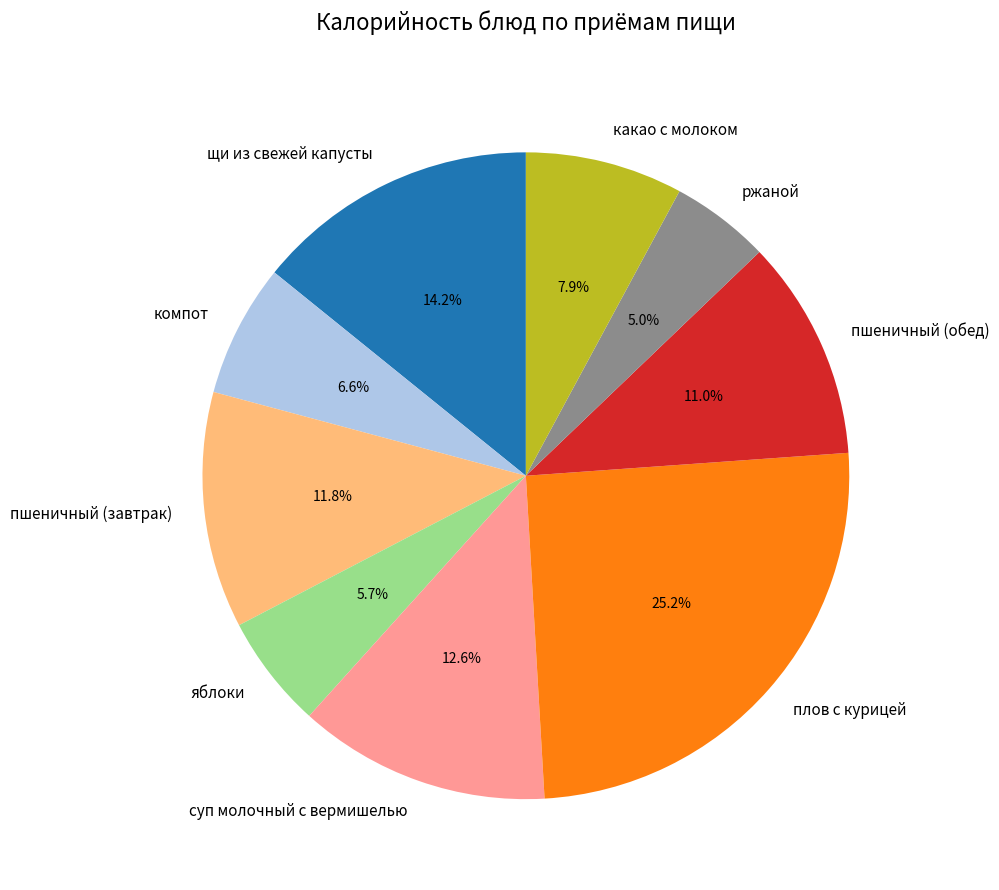

How many slices are in this pie chart?

9